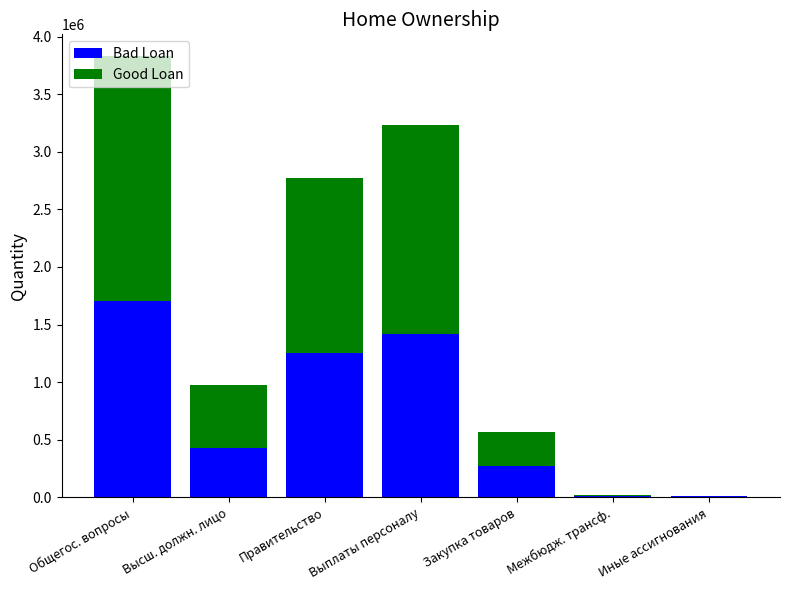

What is the total value across all series at Выплаты персоналу?

3233122.0